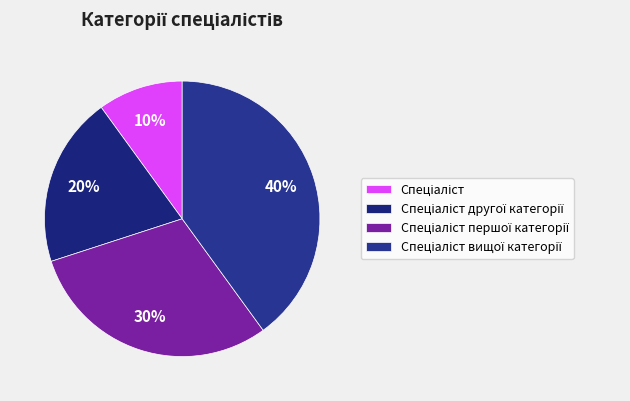

To the nearest percent, what is the difference between the Спеціаліст першої категорії and Спеціаліст вищої категорії slice percentages?

10%